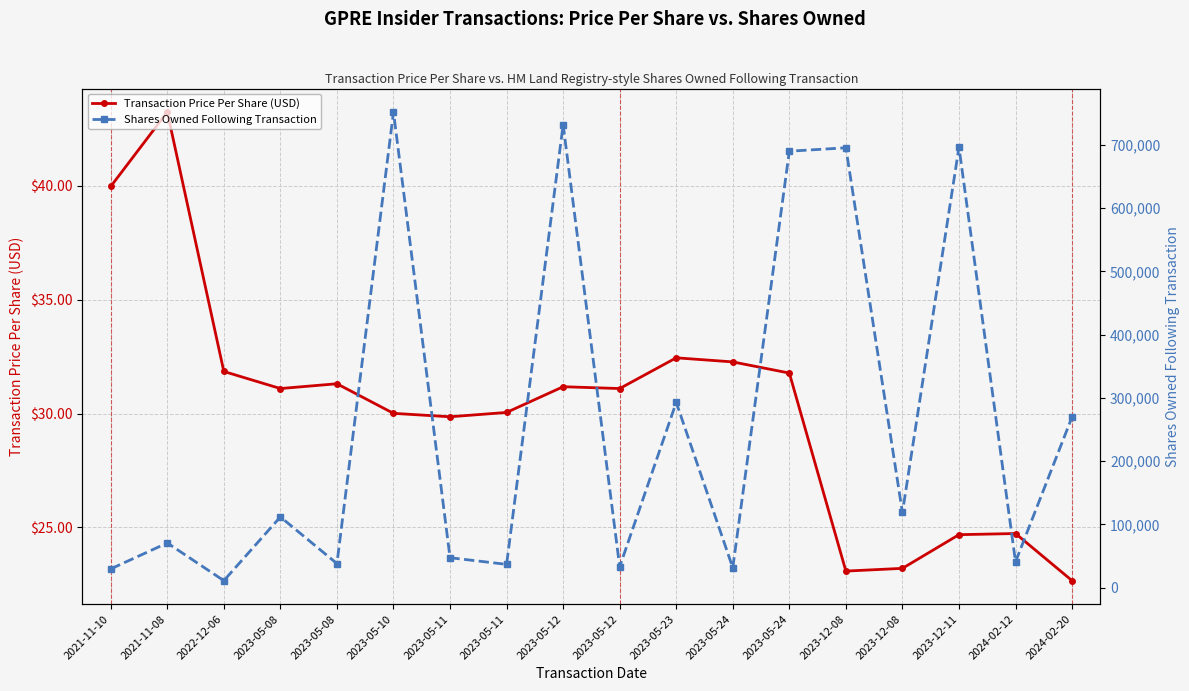

True or false: Shares Owned Following Transaction and Transaction Price Per Share (USD) intersect in this chart.

False